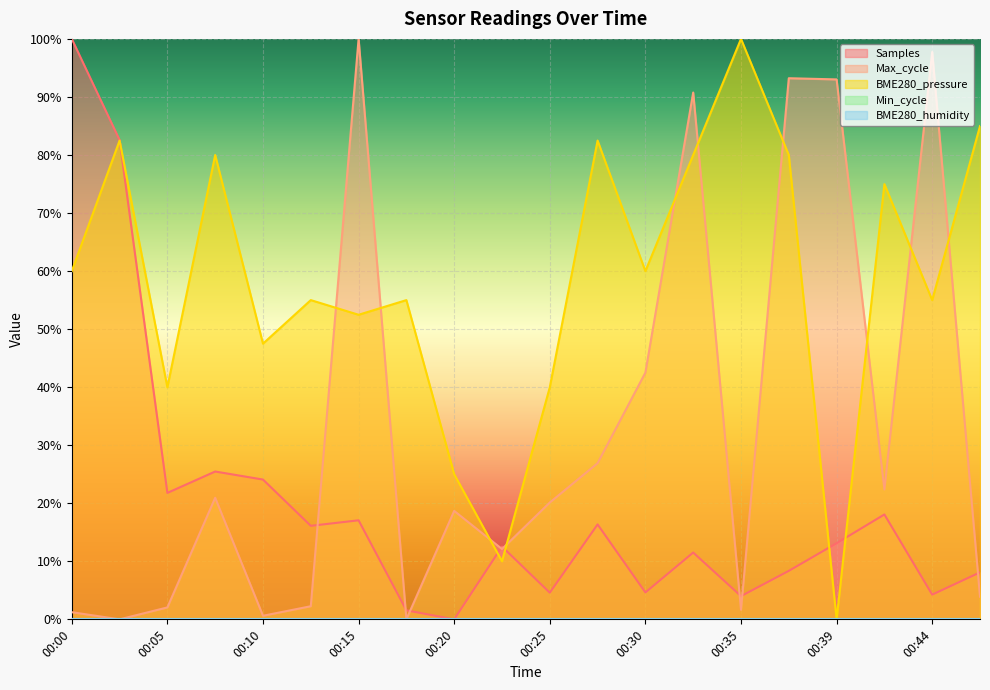

Where is the first local maximum for Max_cycle?

00:07